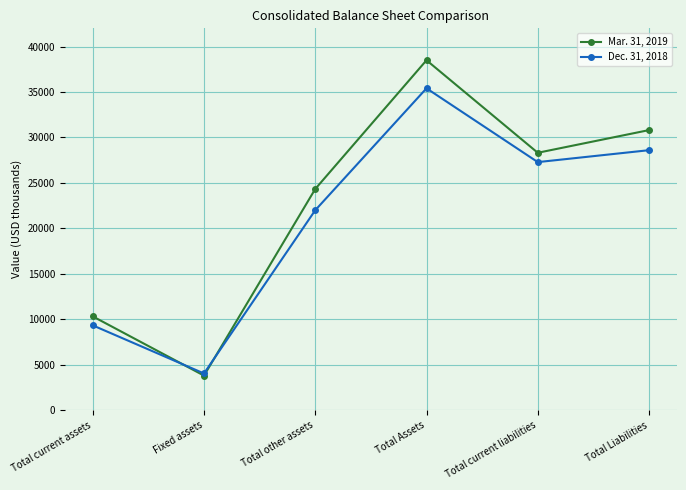

Rank the categories by Dec. 31, 2018 value from lowest to highest.

Fixed assets, Total current assets, Total other assets, Total current liabilities, Total Liabilities, Total Assets